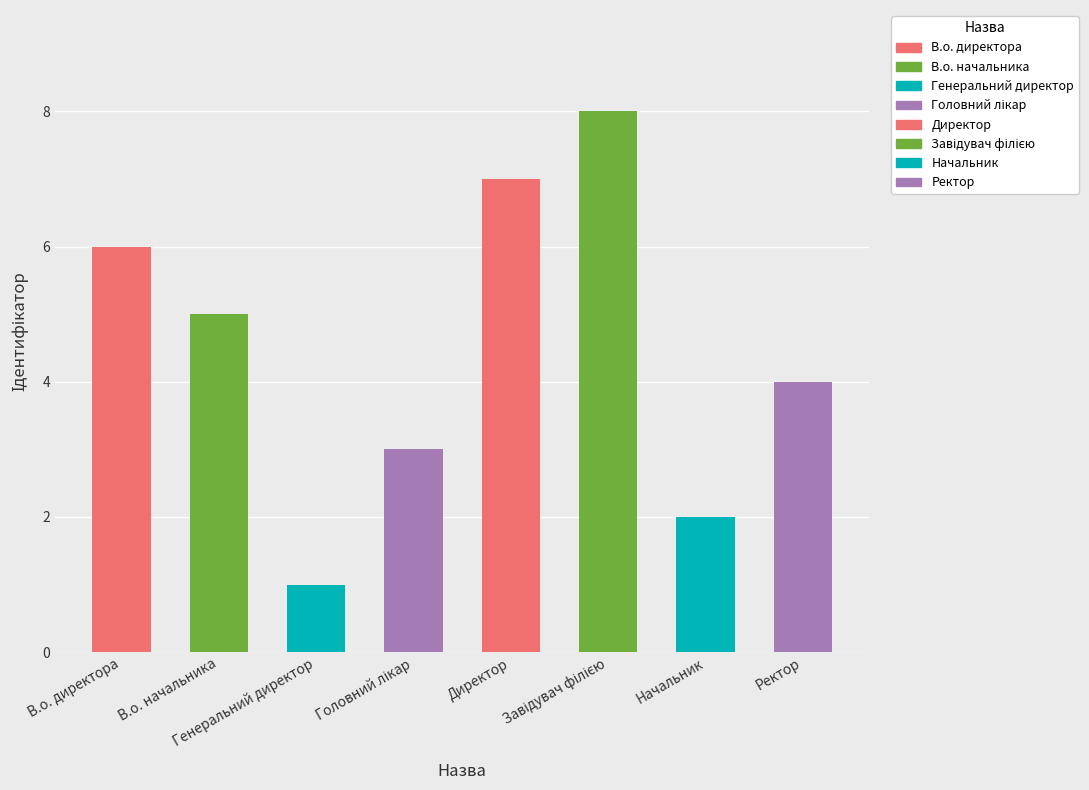

What position from the right is Завідувач філією?

3